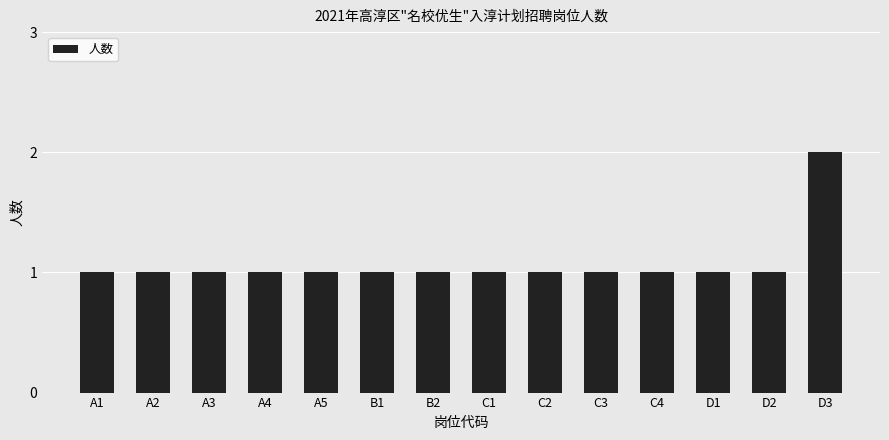

Reading left to right, extract all data points from this chart.

A1=1	A2=1	A3=1	A4=1	A5=1	B1=1	B2=1	C1=1	C2=1	C3=1	C4=1	D1=1	D2=1	D3=2